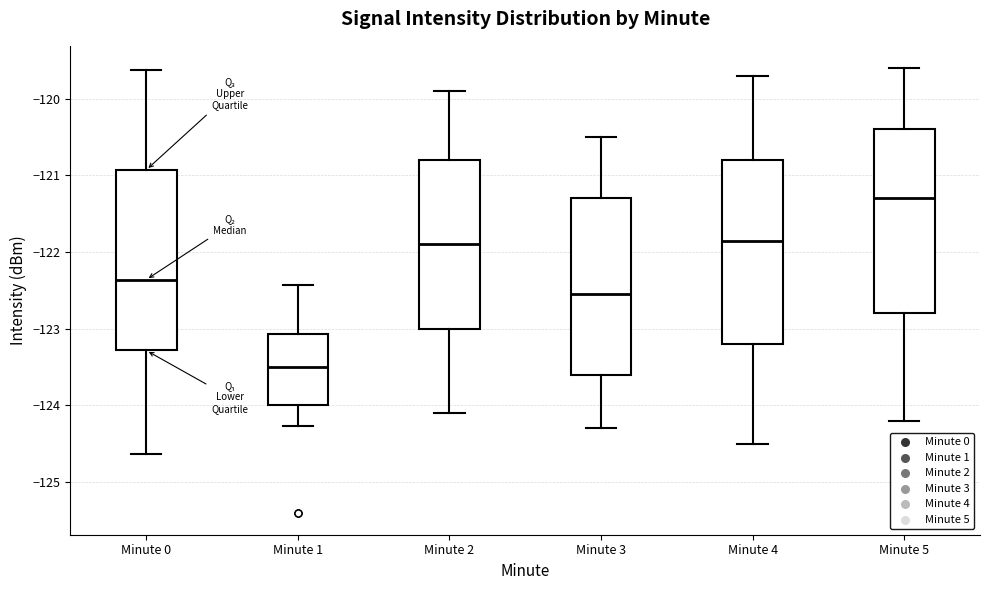

Reading left to right, transcribe this box plot: for each box, give where its median line is, the range the box spans, and where its two whiskers end, as read against the y-axis. The values are not printed on the chart, so give them approximately, as read against the axis.

Minute 0: median -122.4, box -123.3 to -120.9, whiskers -124.6 to -119.6
Minute 1: median -123.5, box -124.0 to -123.1, whiskers -124.3 to -122.4
Minute 2: median -121.9, box -123.0 to -120.8, whiskers -124.1 to -119.9
Minute 3: median -122.5, box -123.6 to -121.3, whiskers -124.3 to -120.5
Minute 4: median -121.8, box -123.2 to -120.8, whiskers -124.5 to -119.7
Minute 5: median -121.3, box -122.8 to -120.4, whiskers -124.2 to -119.6